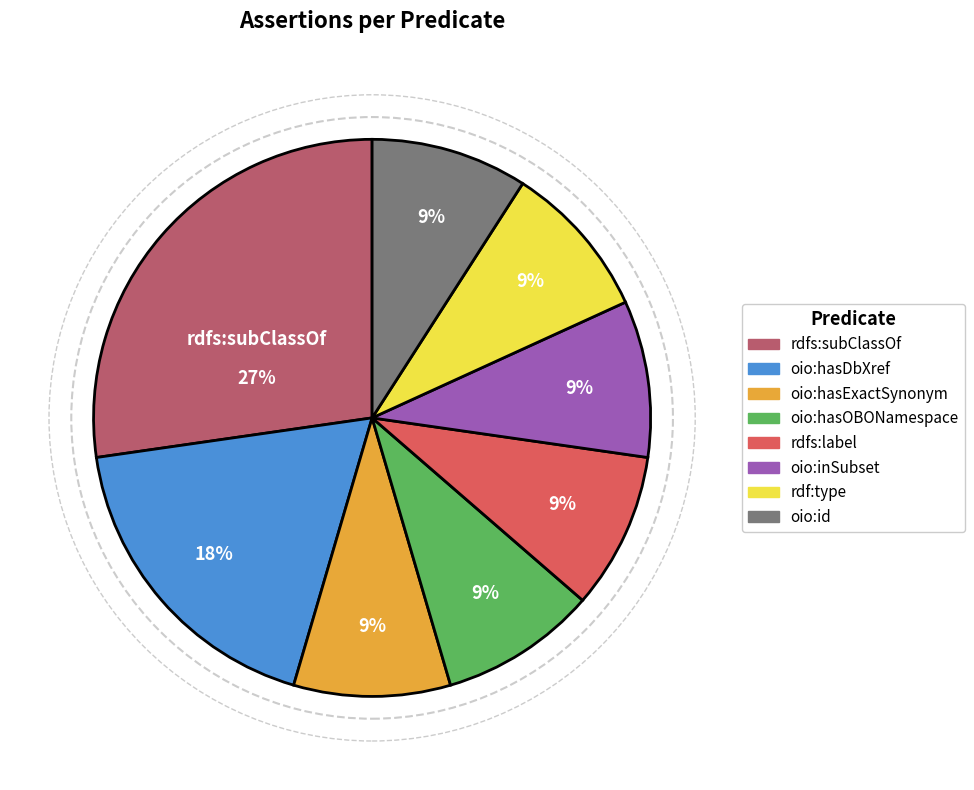

What percentage is the oio:hasOBONamespace slice, to the nearest percent?

9%